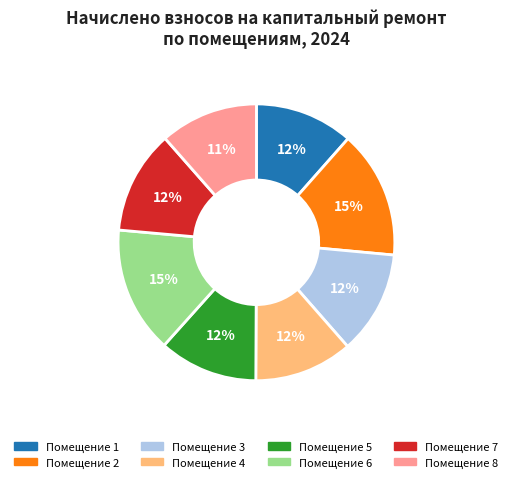

Approximately how many times larger is the value at Помещение 7 compared to Помещение 6?

0.8